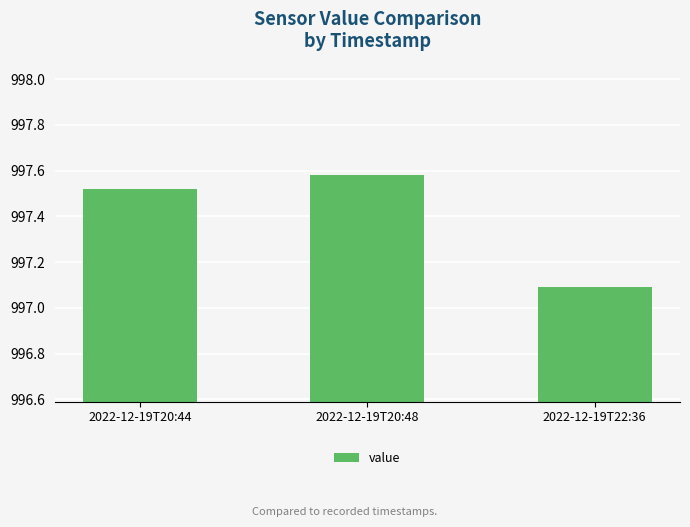

Rank the categories by value from lowest to highest.

2022-12-19T22:36, 2022-12-19T20:44, 2022-12-19T20:48